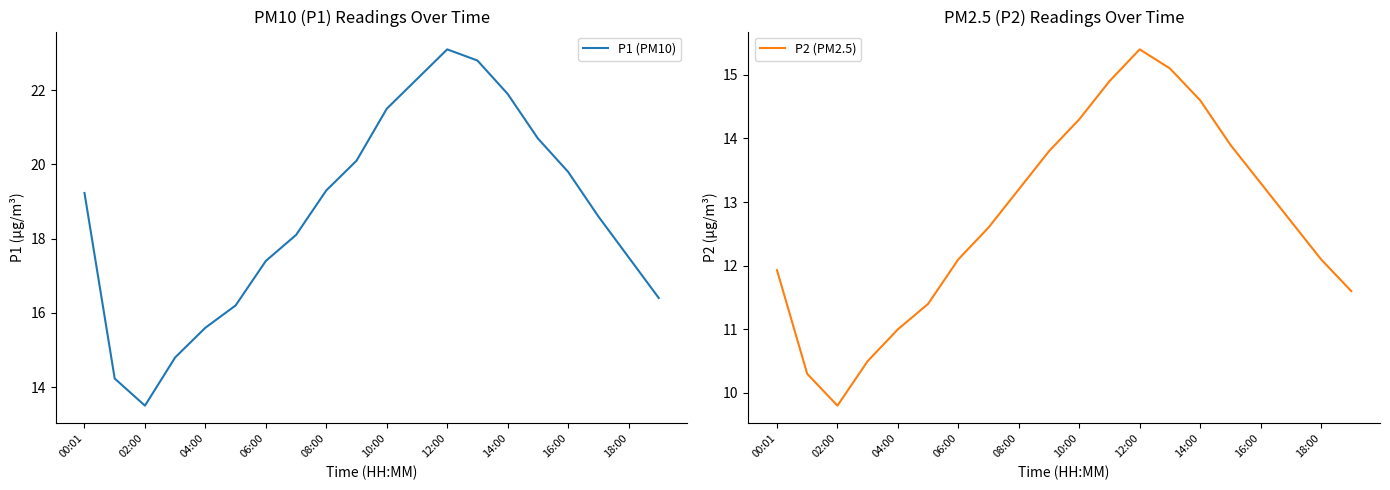

Where is P2 (PM2.5) nearest to the value 12?

00:01